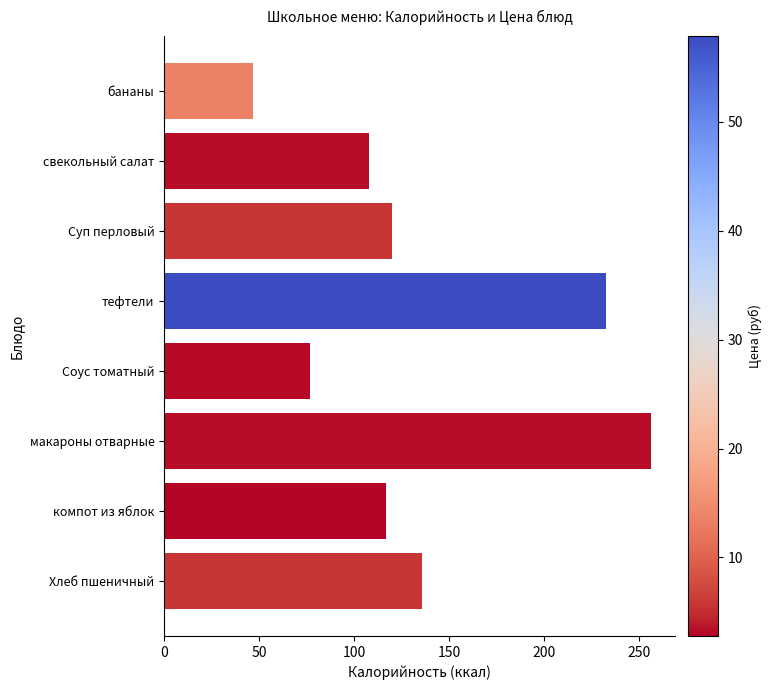

At which label is the value closest to 151?

Хлеб пшеничный